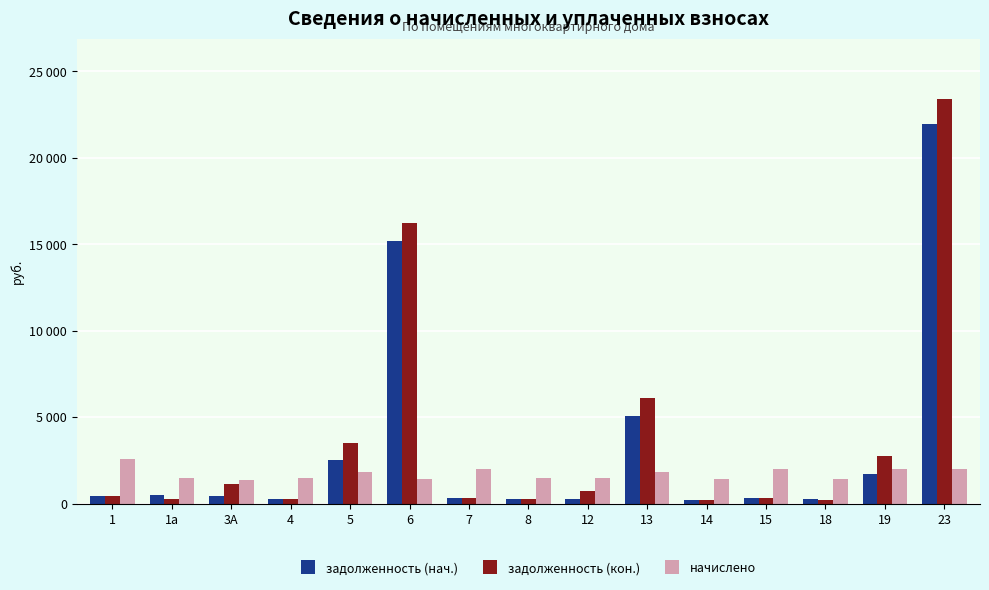

At which label does задолженность (кон.) reach its minimum?

14